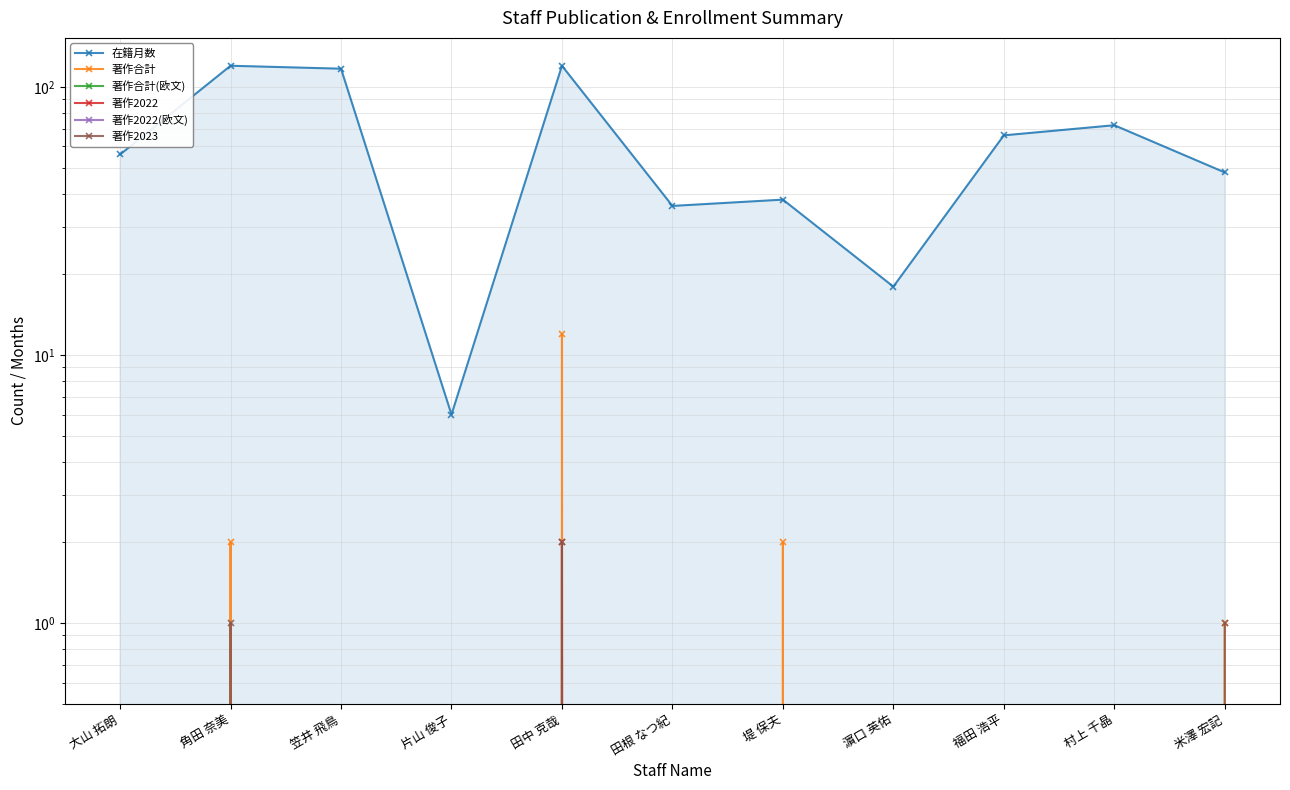

What are all the series names shown in the legend?

在籍月数, 著作合計, 著作合計(欧文), 著作2022, 著作2022(欧文), 著作2023